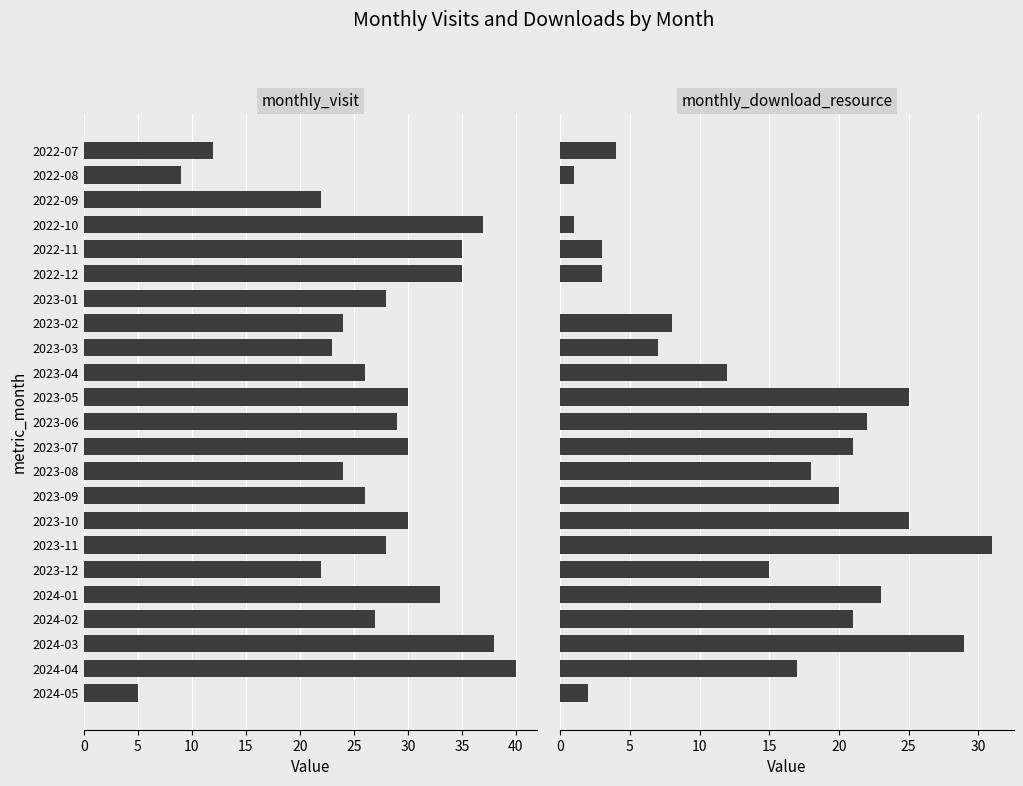

How many data points in monthly_download_resource are less than 15?

11